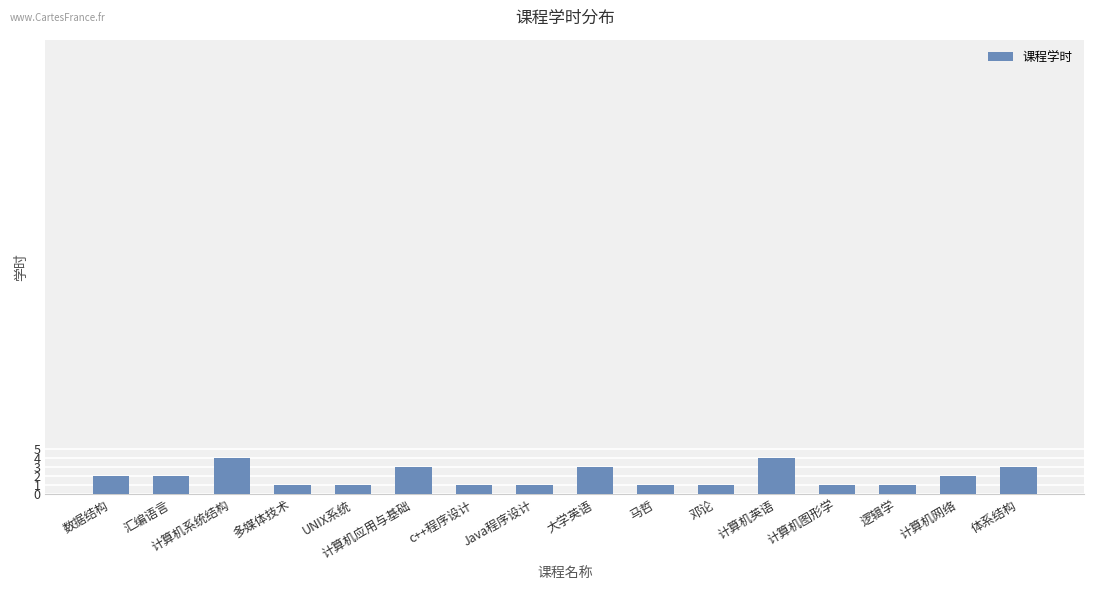

What is the sum of all values?

31